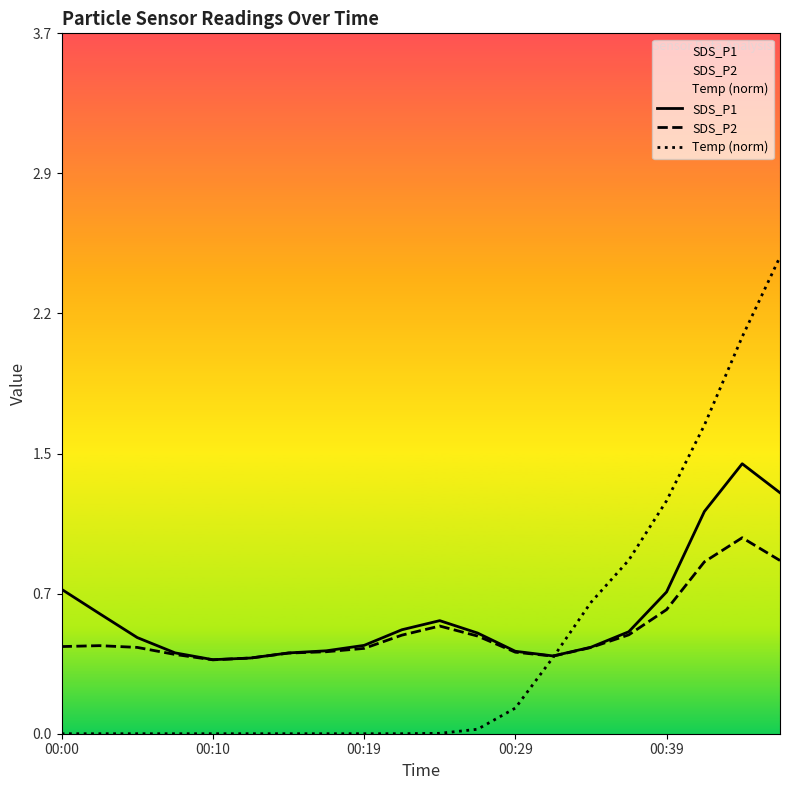

Which has a higher value, 8 or 9?

9